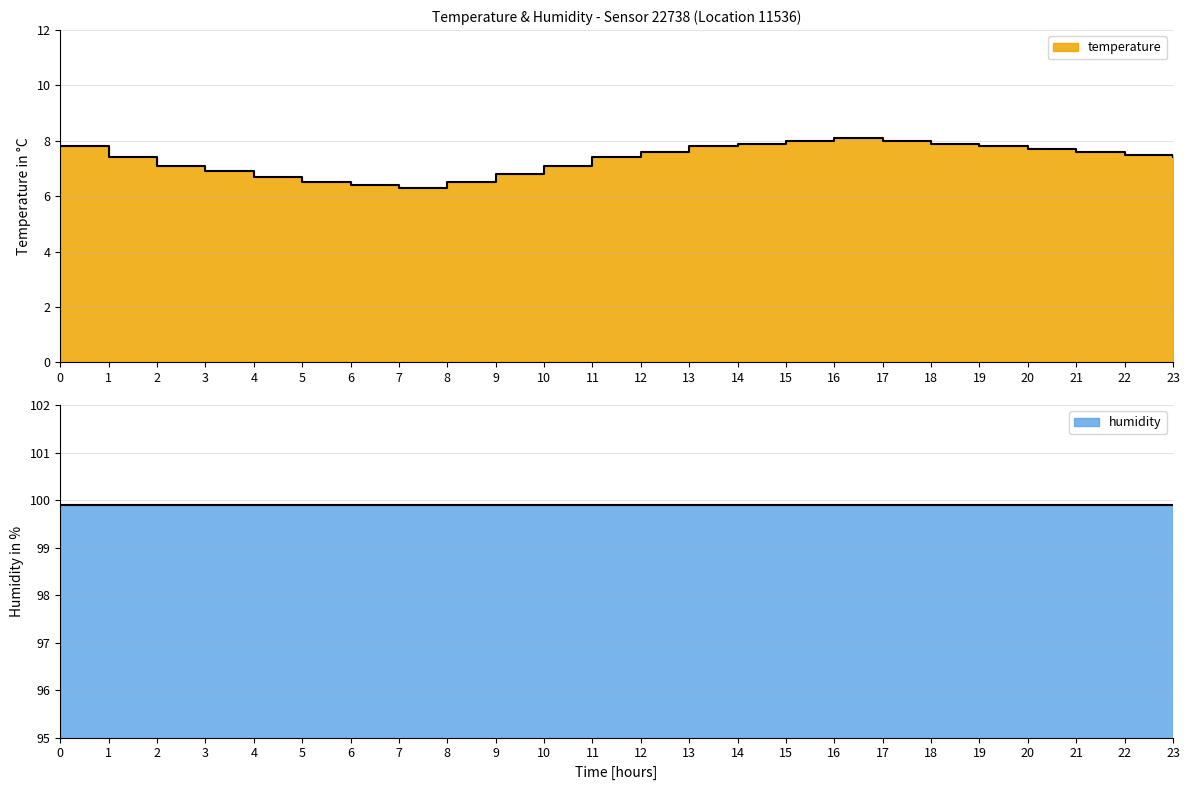

Which category has the lowest value across all series?

7